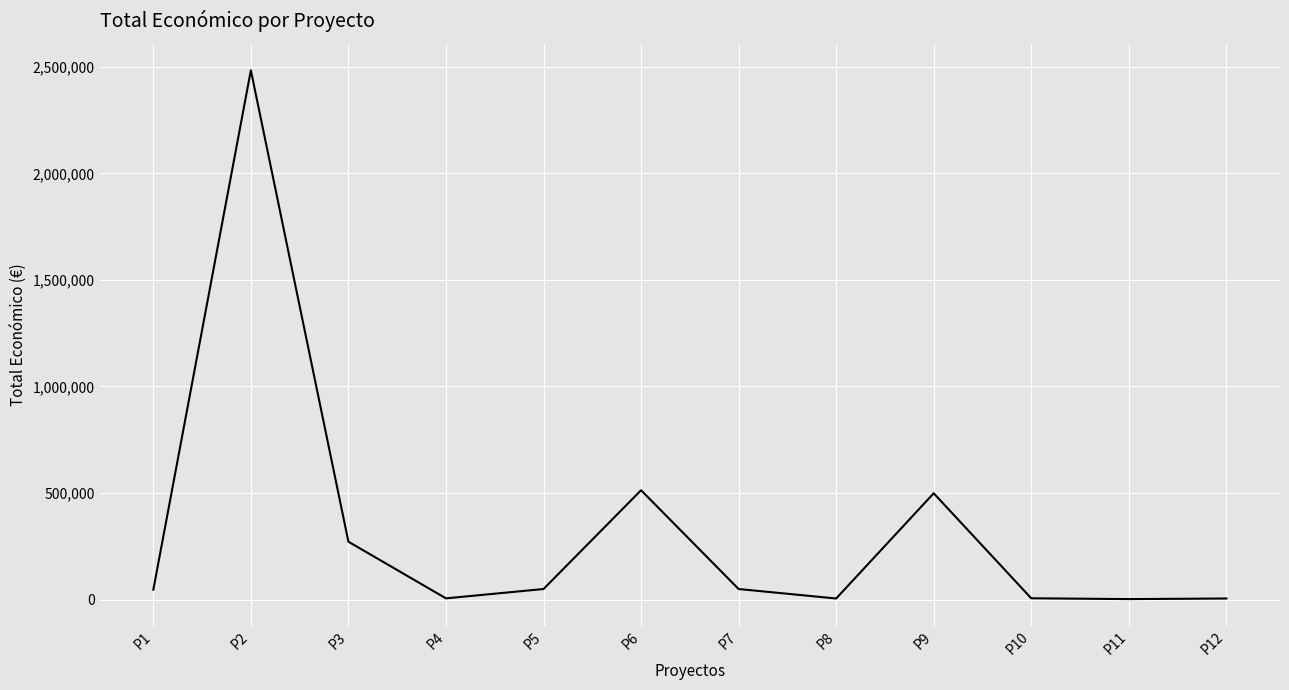

What is the difference between the maximum and minimum values?

2481514